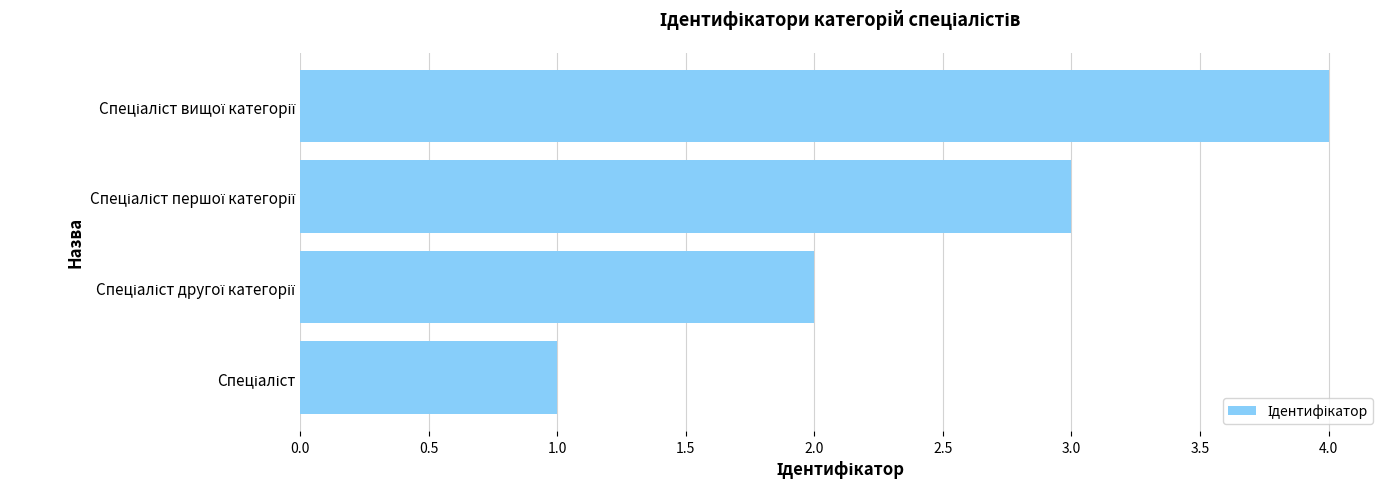

What is the minimum value shown in the chart?

1